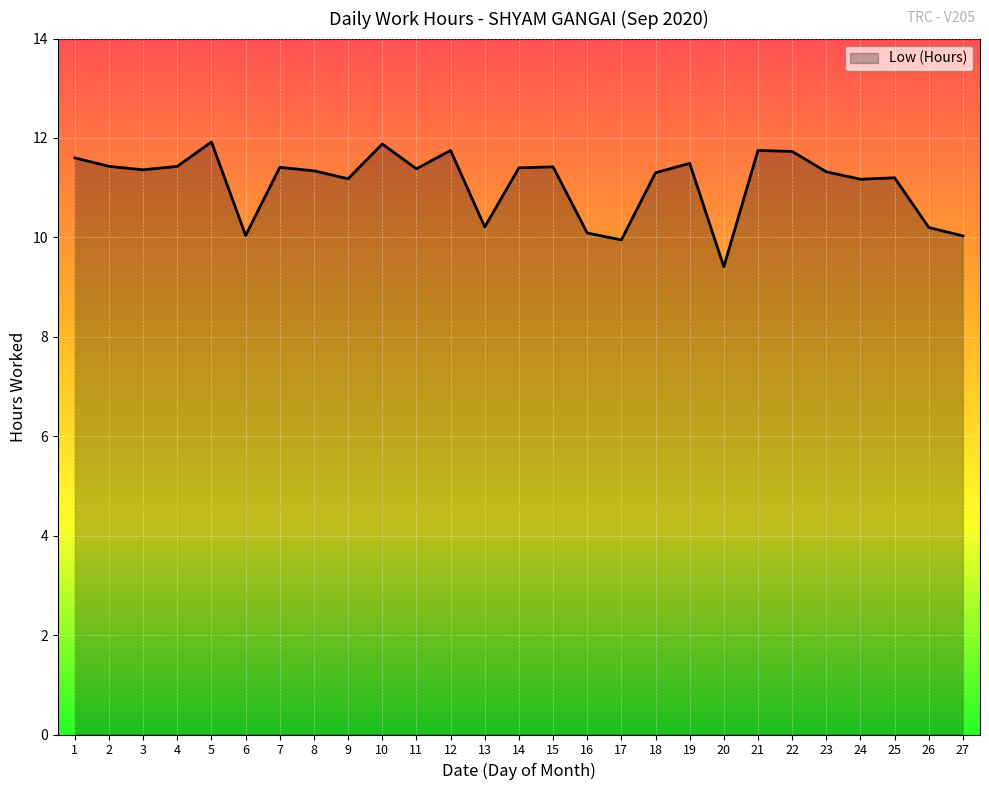

The value at 20 is 12.4. True or false?

False